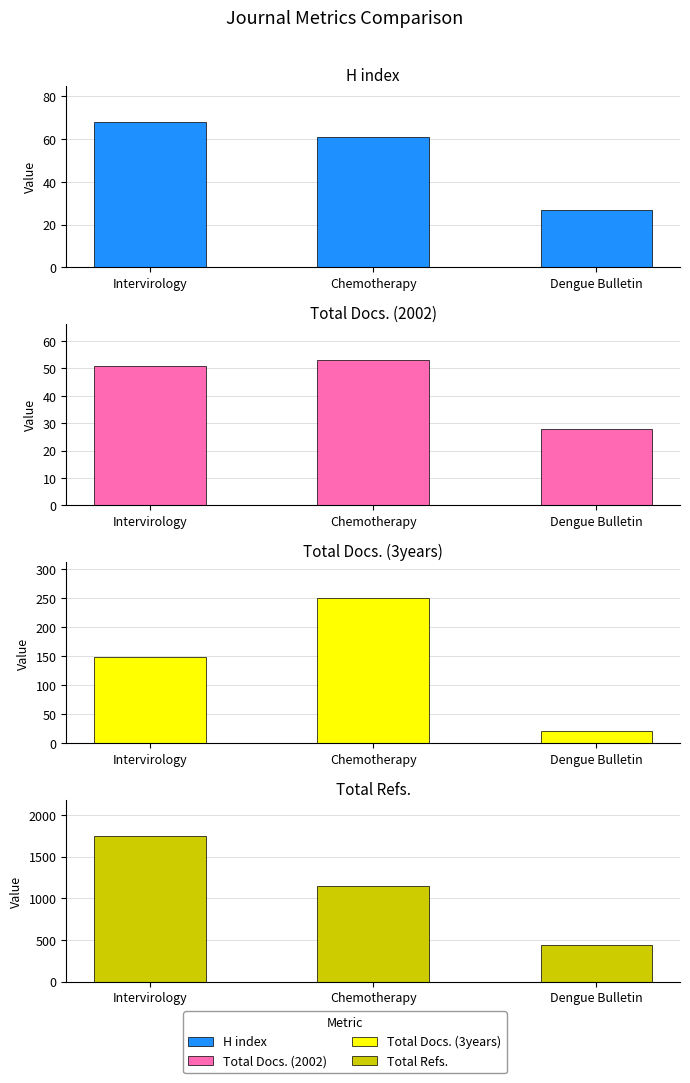

What is the value of the Total Docs. (3years) bar at the 2nd from the left?

250